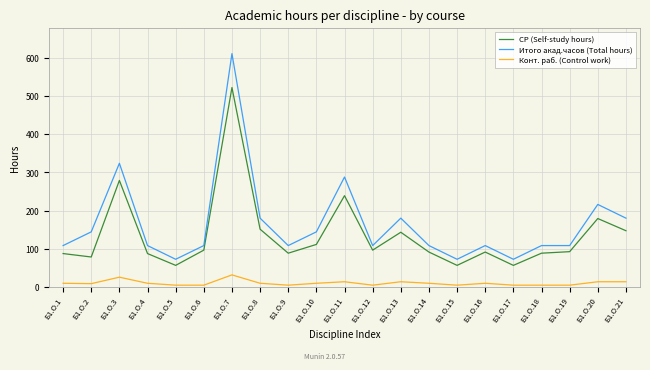

How many series are shown in this chart?

3